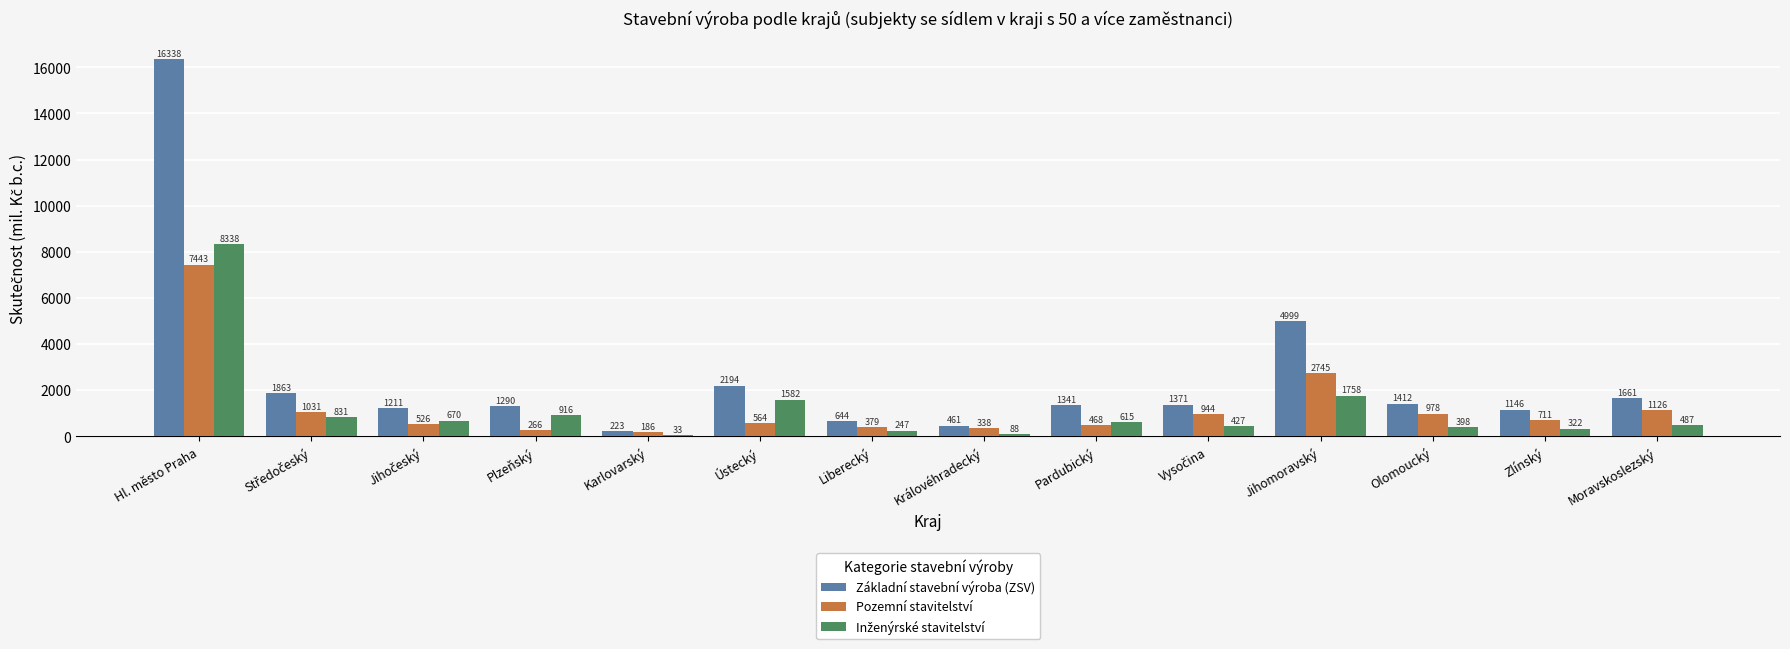

What is the sum of all Pozemní stavitelství values?

17705